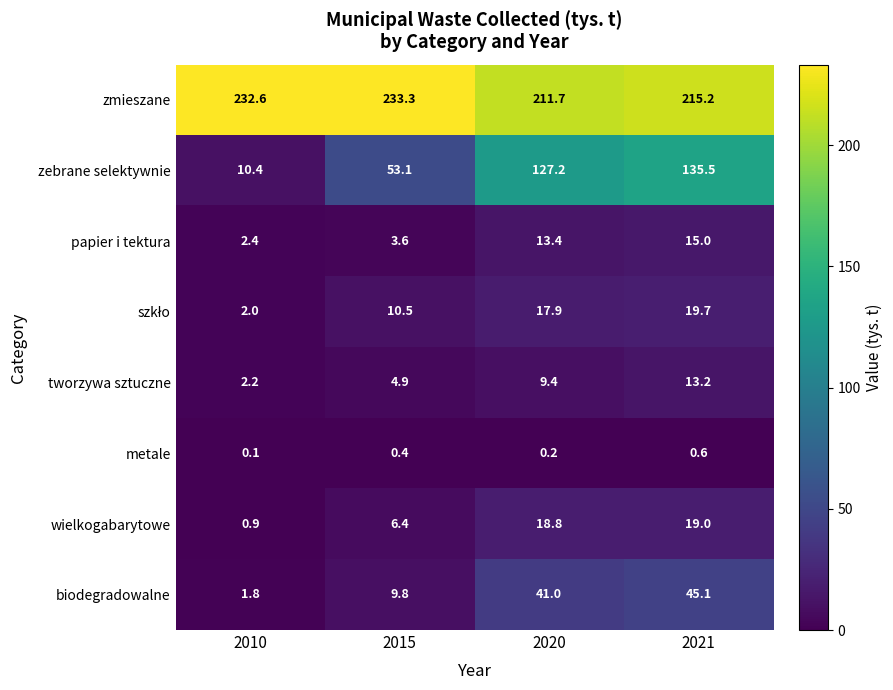

What is the smallest value displayed?

0.1